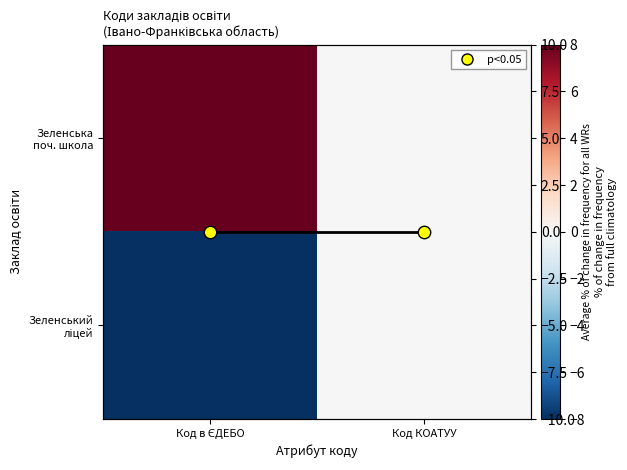

Rank the categories by Зеленський ліцей value from lowest to highest.

Код в ЄДЕБО, Код КОАТУУ